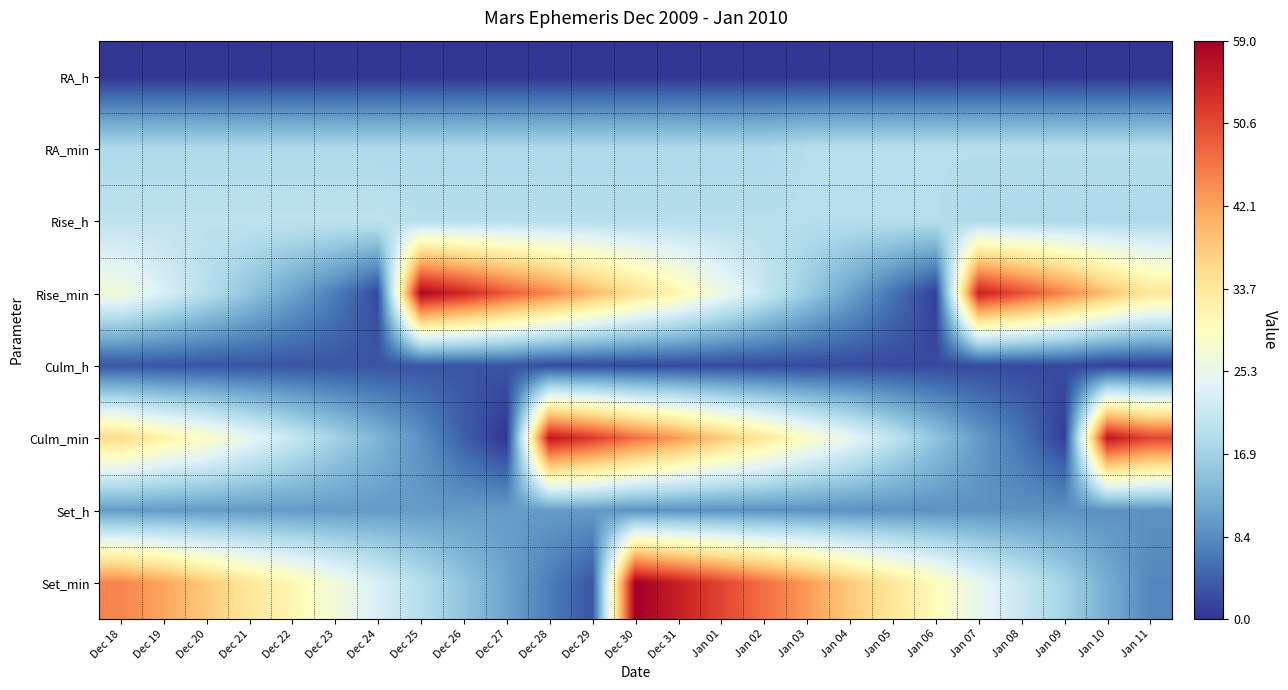

What is the greatest value displayed?

59